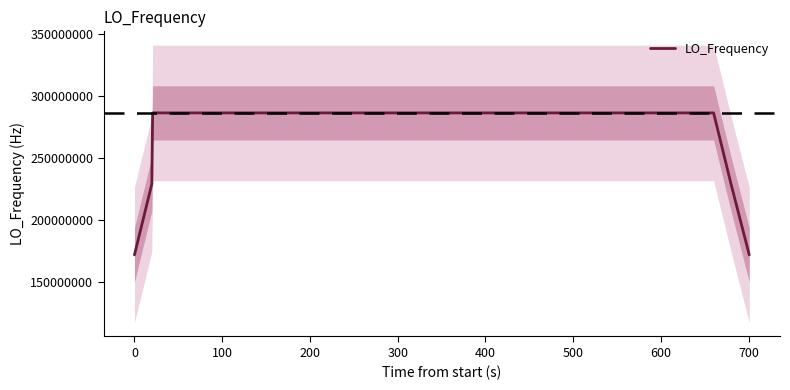

How many categories are shown in the chart?

40